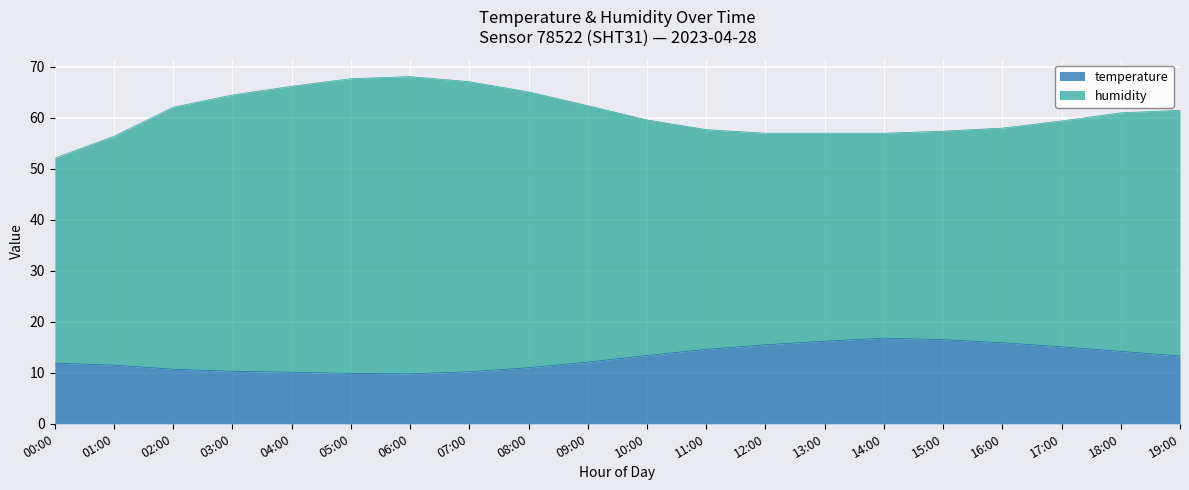

Rank the categories by value from lowest to highest.

06:00, 05:00, 04:00, 07:00, 03:00, 02:00, 08:00, 01:00, 00:00, 09:00, 19:00, 10:00, 18:00, 11:00, 17:00, 12:00, 16:00, 13:00, 15:00, 14:00